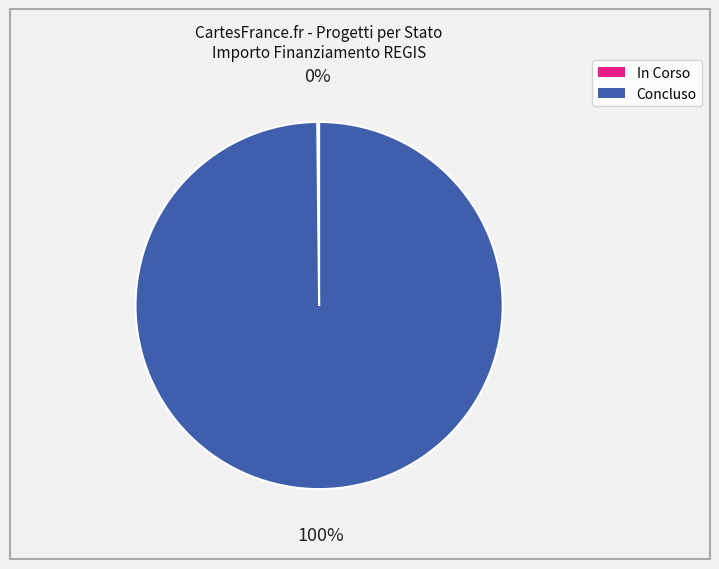

Does any single category account for the majority?

Yes